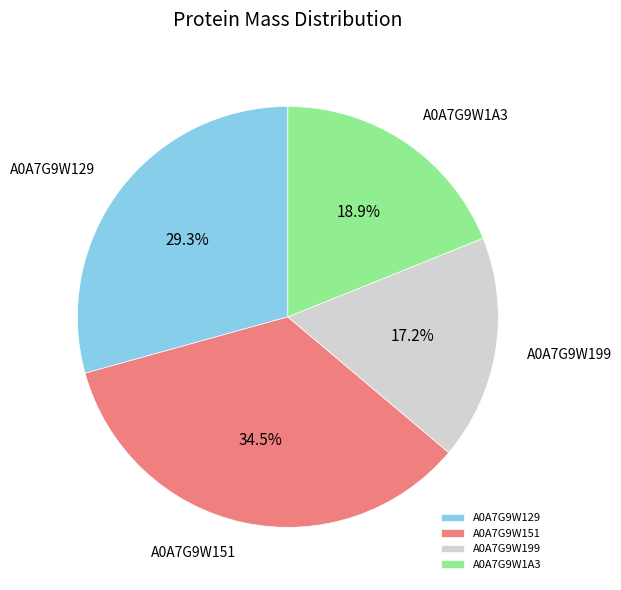

What is the ratio of the value at A0A7G9W129 to the value at A0A7G9W1A3?

1.6